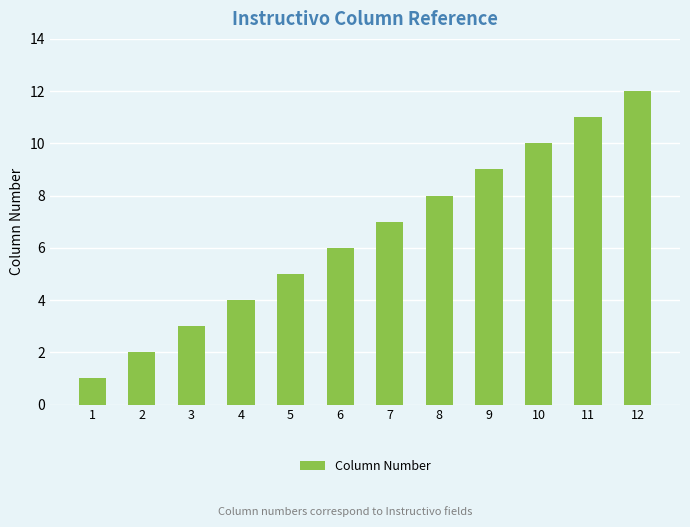

What is the smallest value displayed?

1